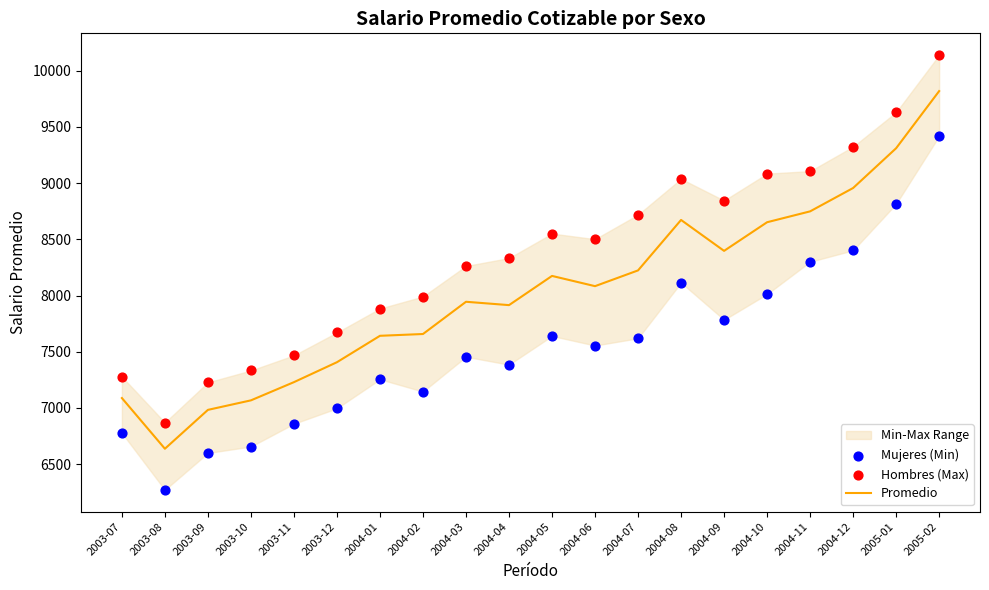

Which series has the largest total across all categories?

Hombres (Max)